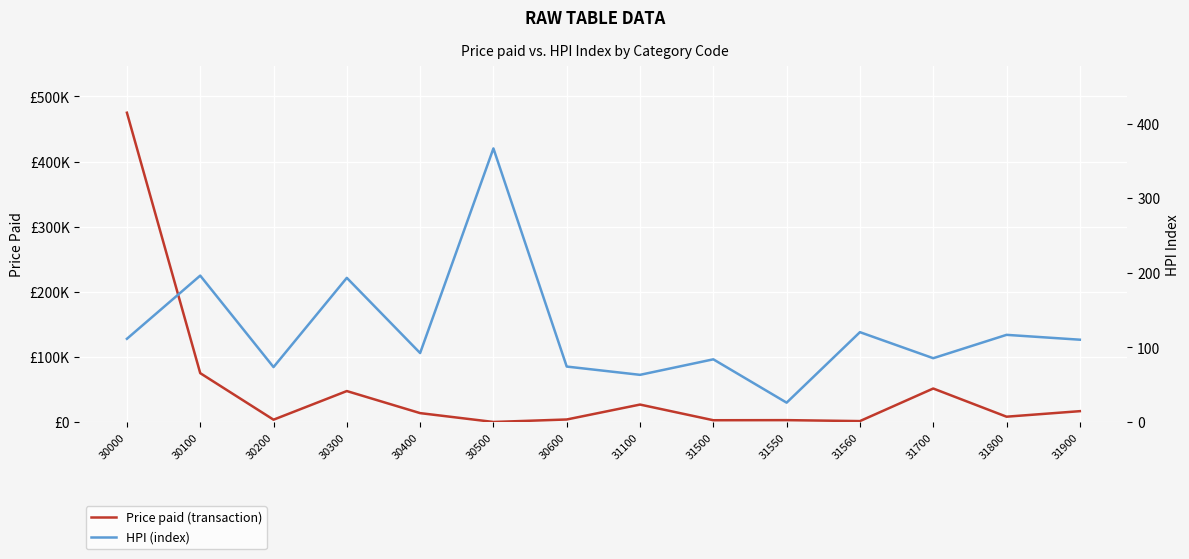

At which category is the sum across all series the highest?

30000